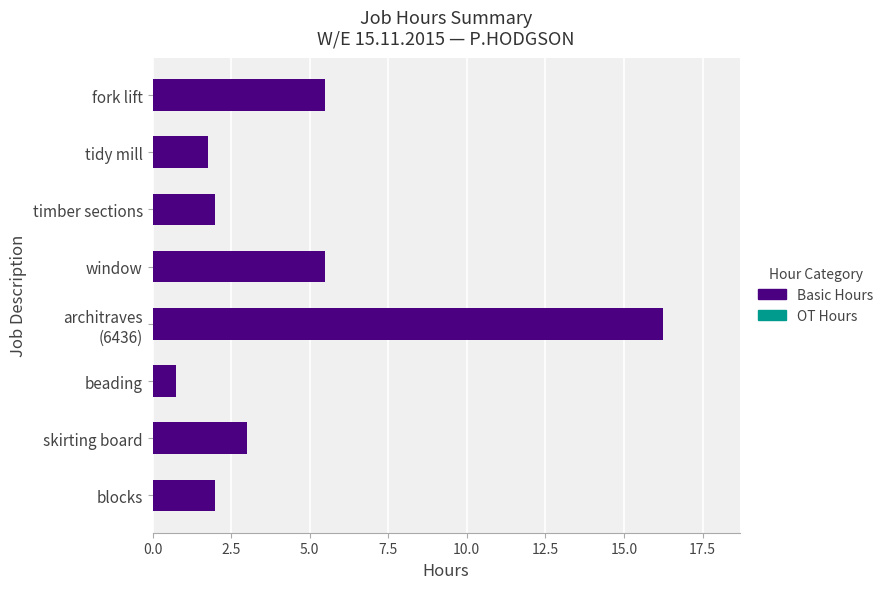

Does the chart contain stacked bars?

No